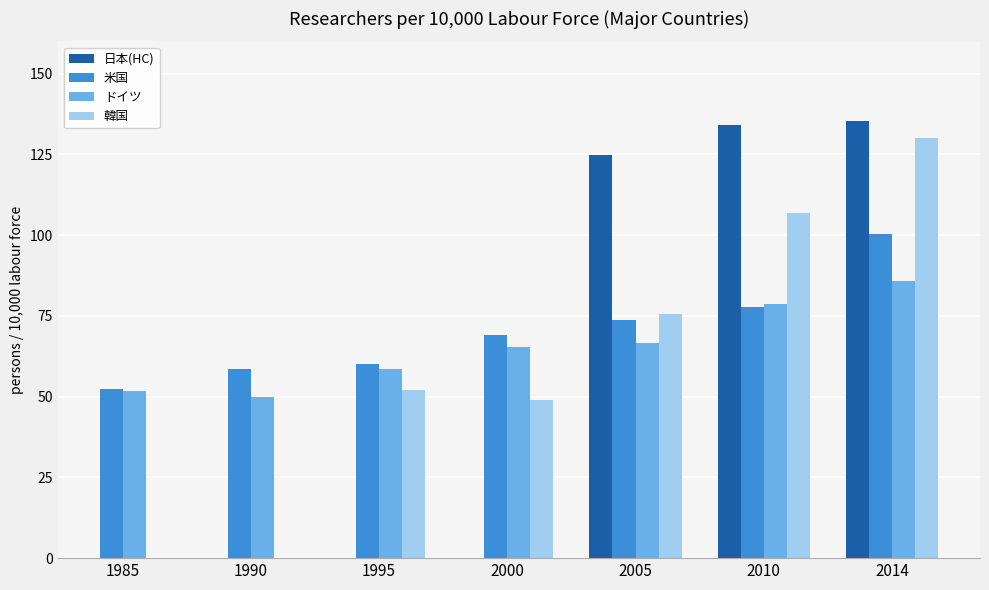

What is the lowest value of the ドイツ series?

49.9